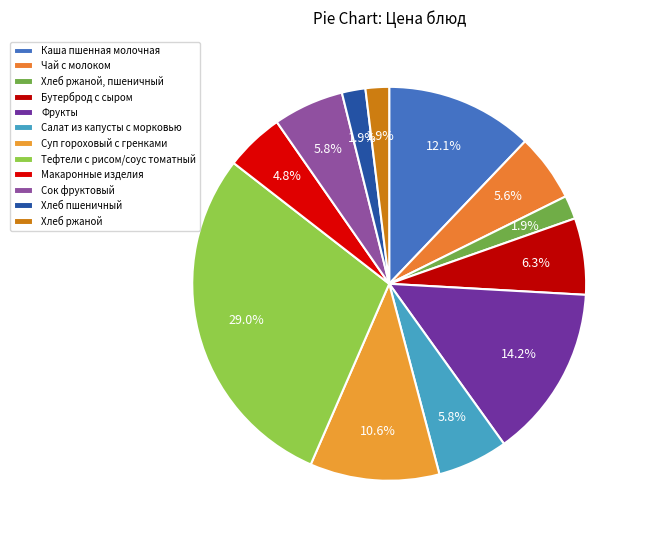

Rank the categories by value from lowest to highest.

Хлеб ржаной, пшеничный, Хлеб пшеничный, Хлеб ржаной, Макаронные изделия, Чай с молоком, Салат из капусты с морковью, Сок фруктовый, Бутерброд с сыром, Суп гороховый с гренками, Каша пшенная молочная, Фрукты, Тефтели с рисом/соус томатный